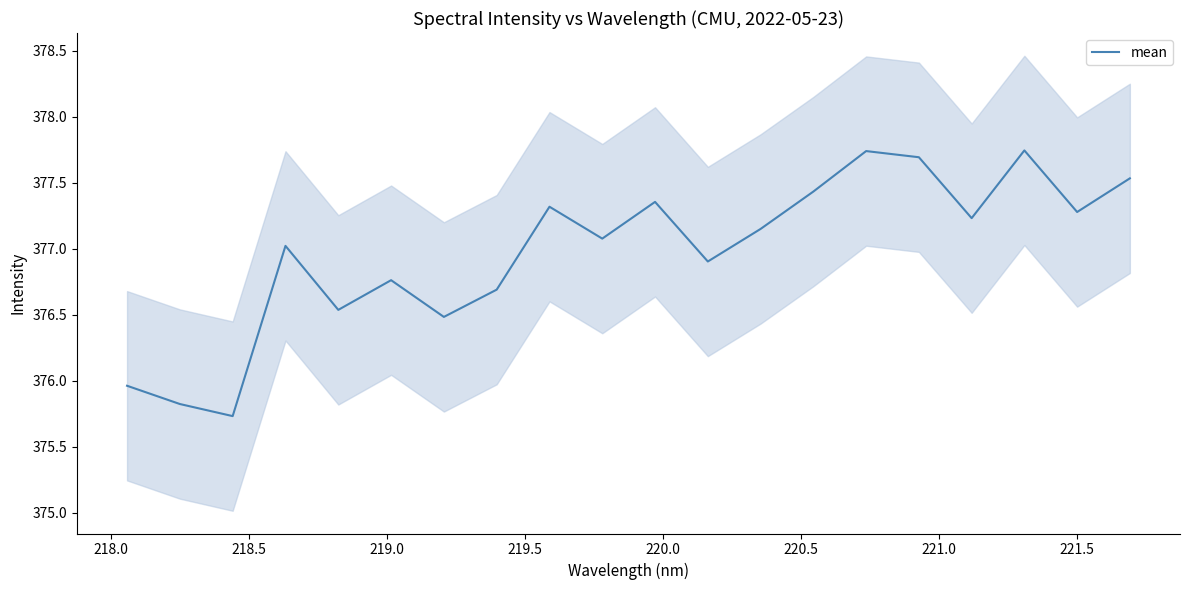

Count the number of values greater than 377.

12